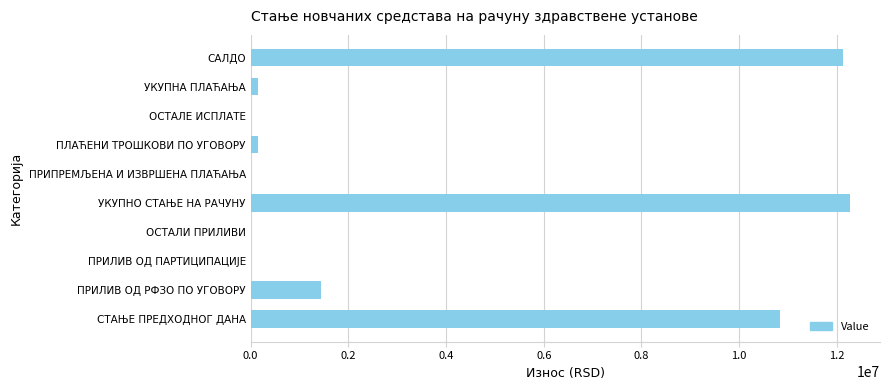

What is the sum of all values?

36947732.0